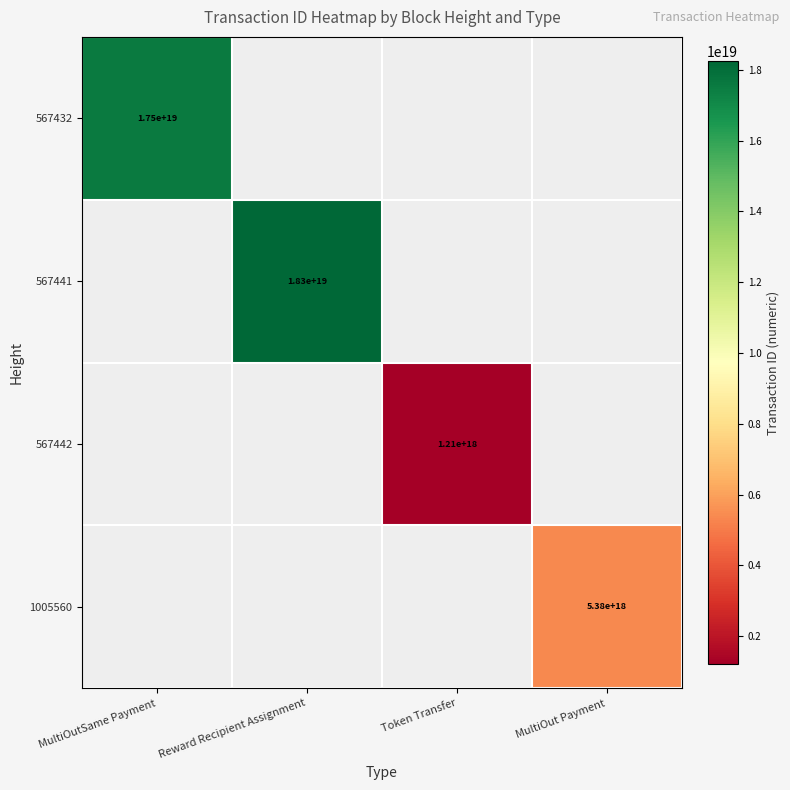

True or false: 1005560 has a value of 5380000000000000000 at MultiOut Payment.

True